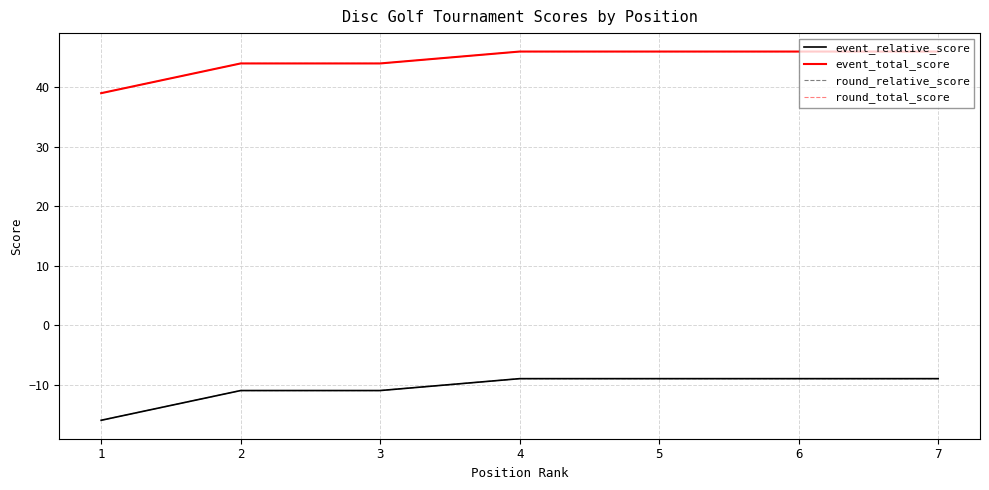

Does the chart display data point markers on the line(s)?

No